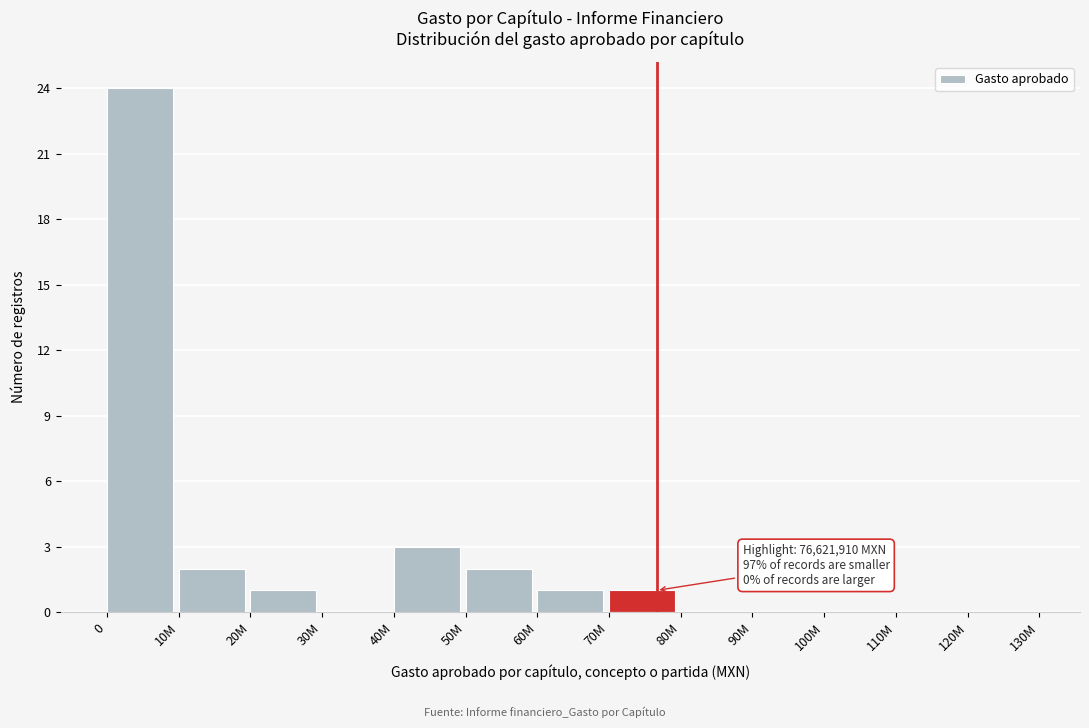

Is it true that the value at 30M is -10?

False